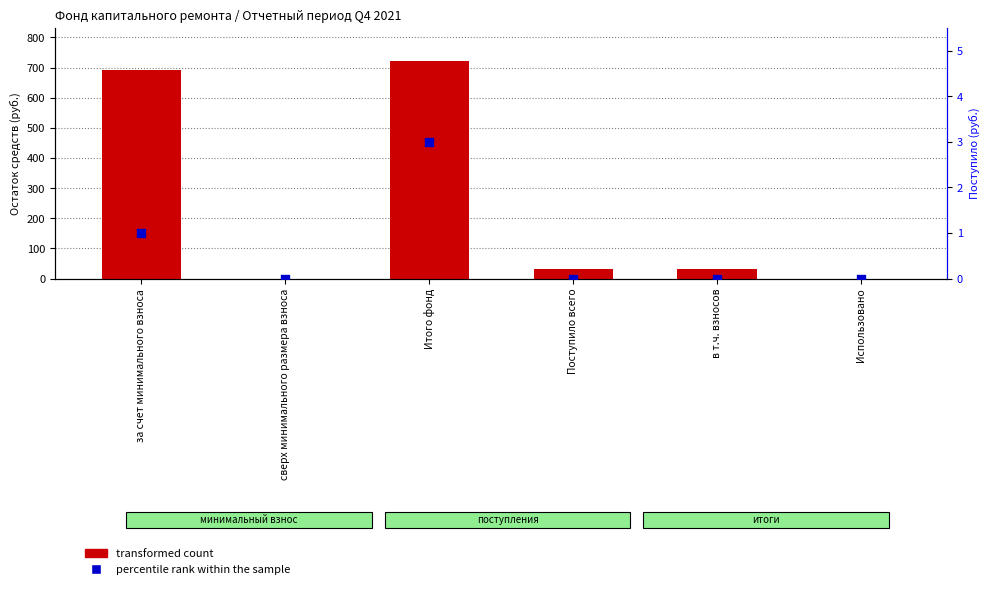

At which category is the sum across all series the highest?

Итого фонд